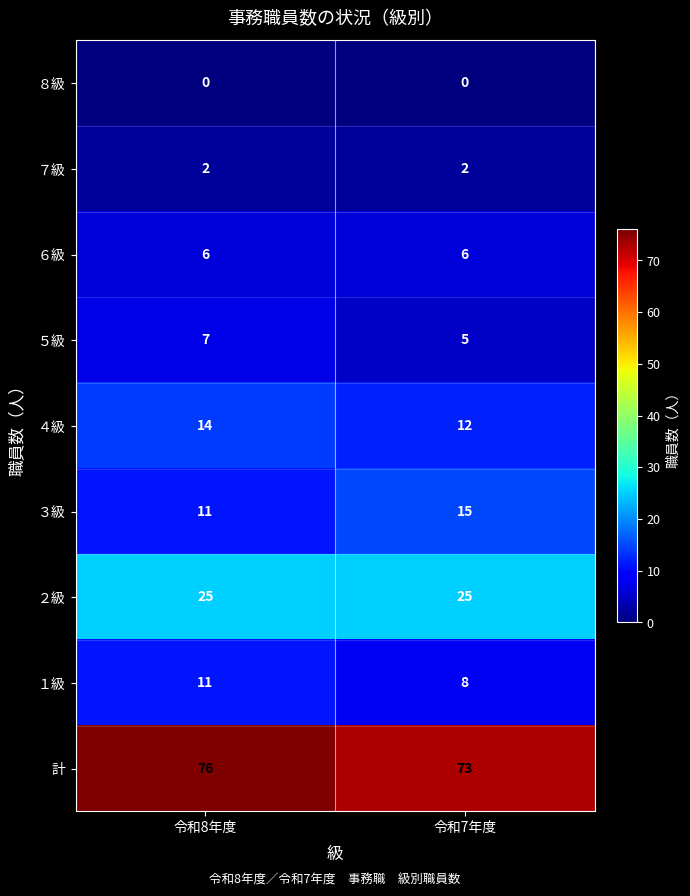

What is the difference between the ３級 values at 令和8年度 and 令和7年度?

4